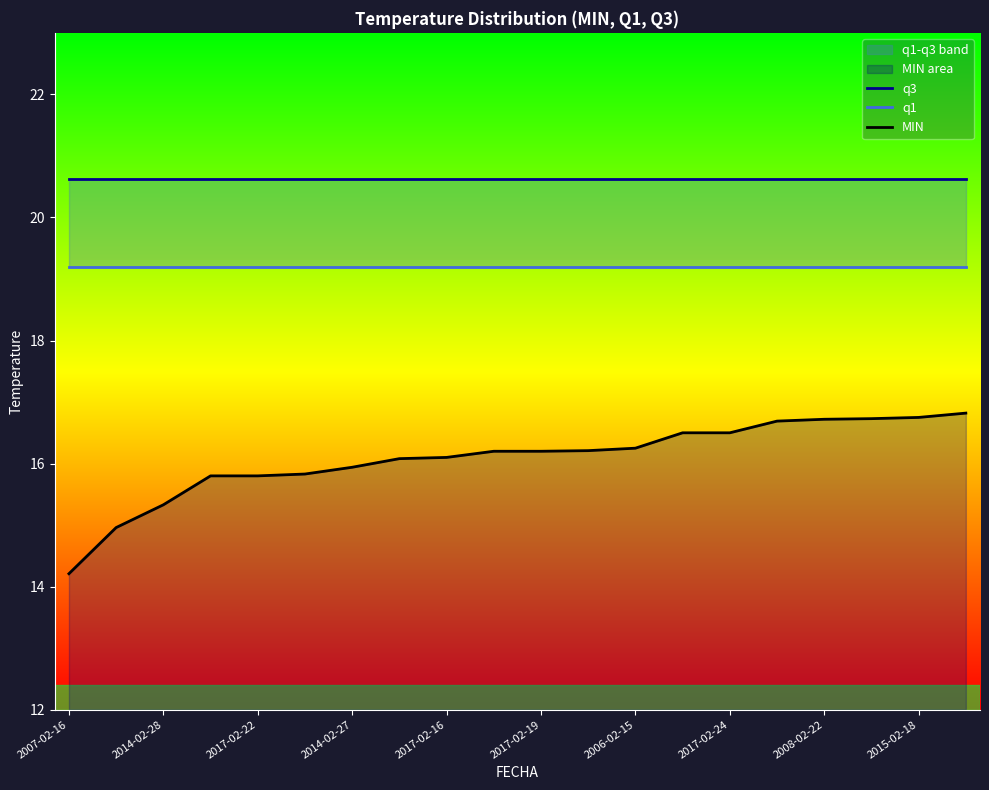

True or false: q3 and q1 cross at least once.

False